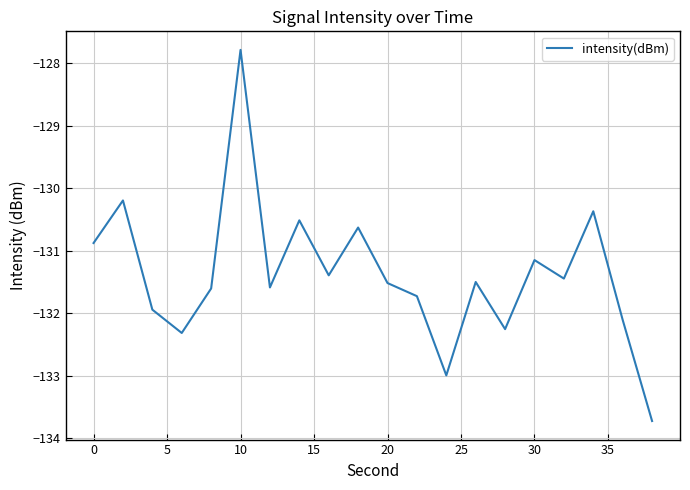

What is the difference between the maximum and minimum values?

5.9